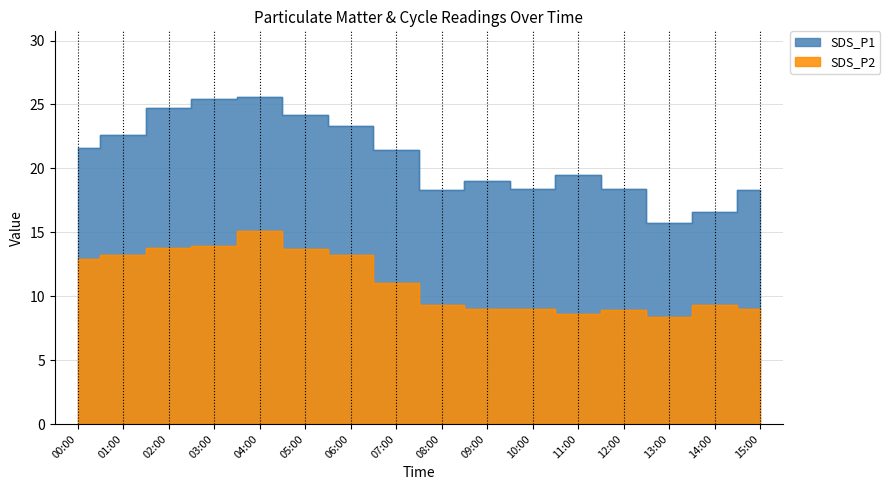

What is the smallest value displayed?

8.4